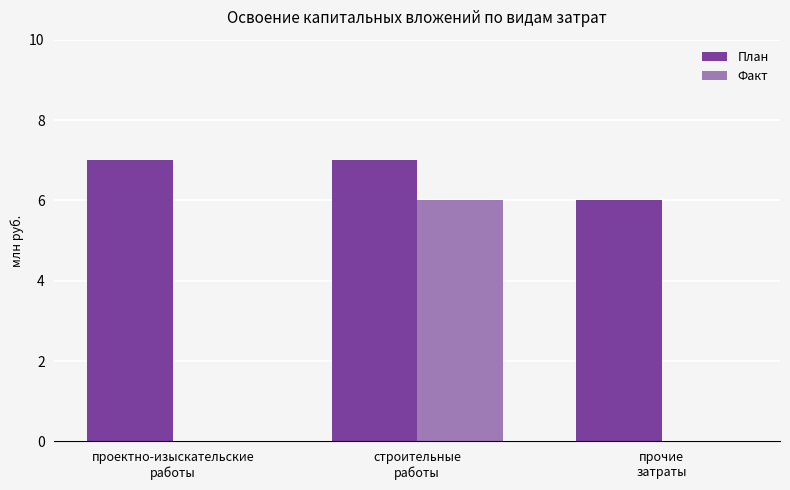

Which series has the largest total across all categories?

План